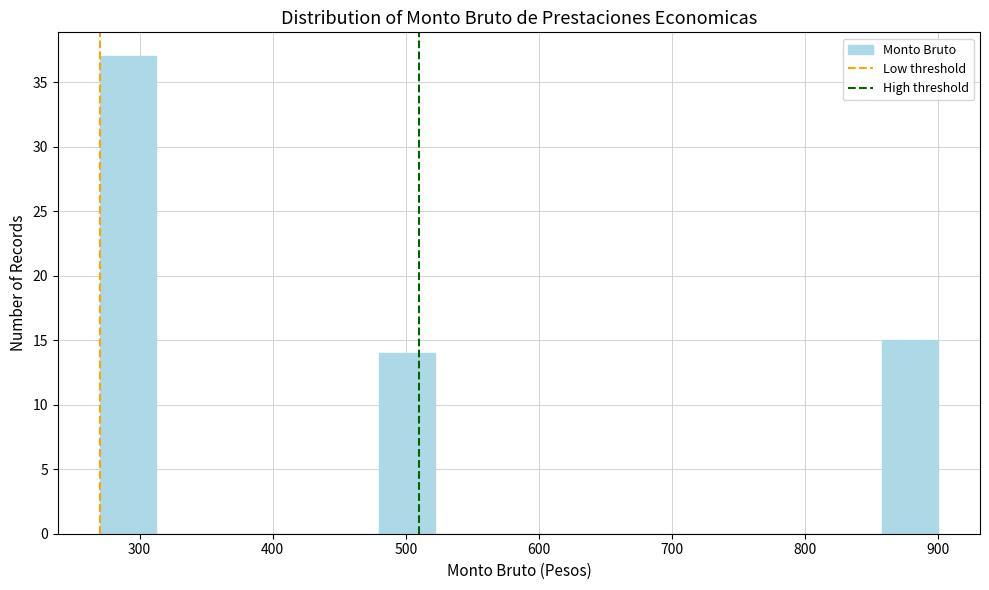

Reading left to right, transcribe this chart: for each bar, give the range it covers on the x-axis and its height. Neither the bar edges nor the heights are printed on the chart, so give them approximately, as read against the axes.

270 to 312: 37
312 to 354: 0
354 to 396: 0
396 to 438: 0
438 to 480: 0
480 to 522: 14
522 to 564: 0
564 to 606: 0
606 to 648: 0
648 to 690: 0
690 to 732: 0
732 to 774: 0
774 to 816: 0
816 to 858: 0
858 to 900: 15